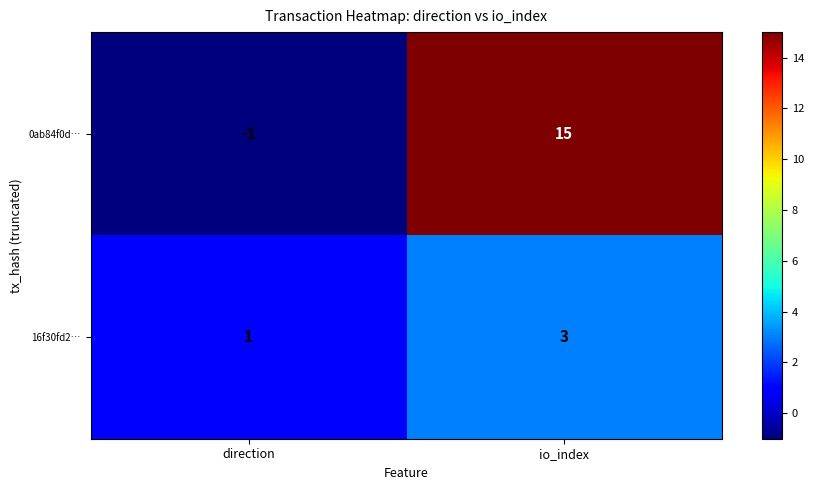

Count the number of data series in this chart.

2